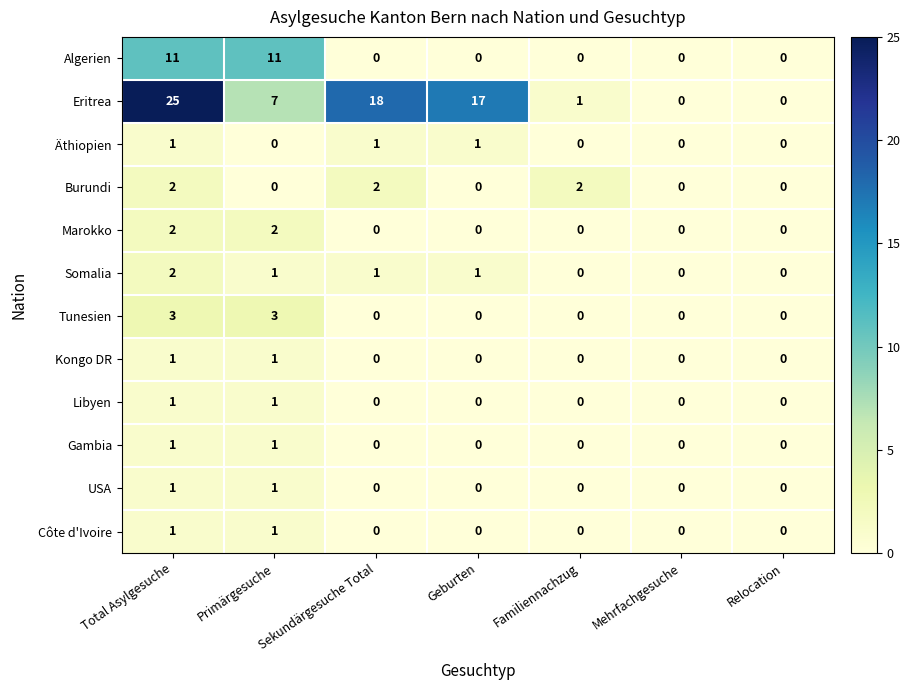

At which category is the sum across all series the highest?

Total Asylgesuche